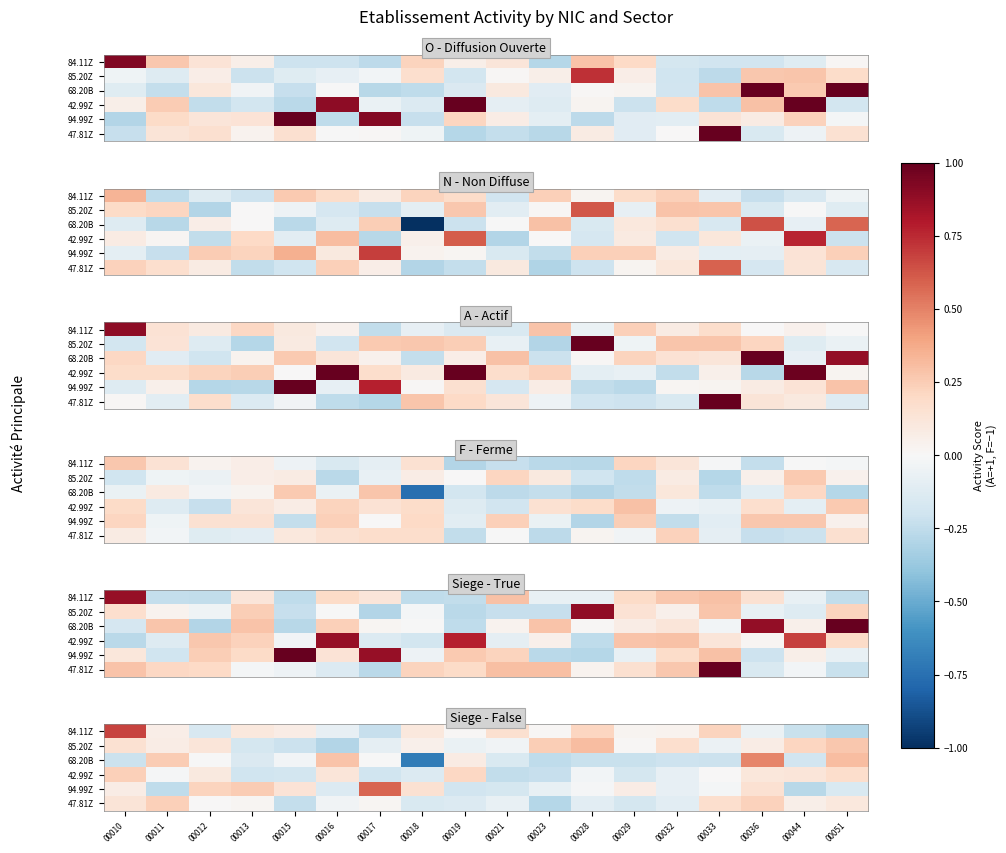

What is the sum of the 47.81Z values at 00012 and 00015?

-0.2